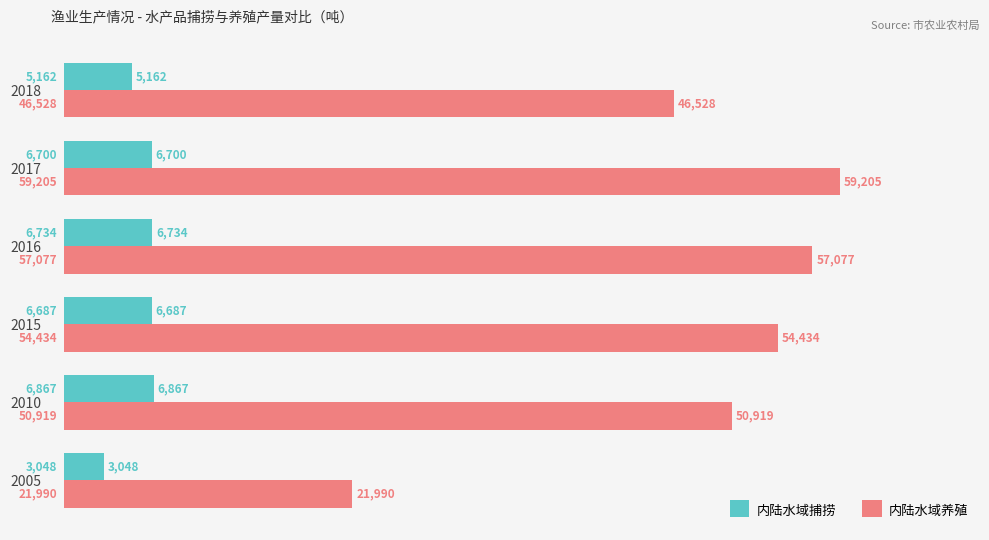

Rank the series by their average value, from lowest to highest.

内陆水域捕捞, 内陆水域养殖